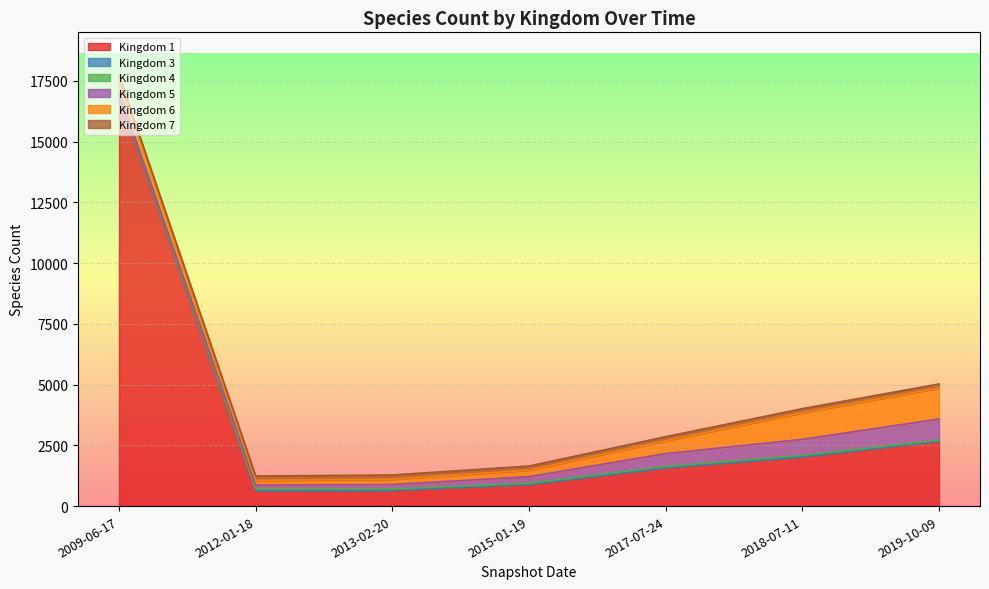

Which has a higher value, 2018-07-11 or 2019-10-09?

2019-10-09